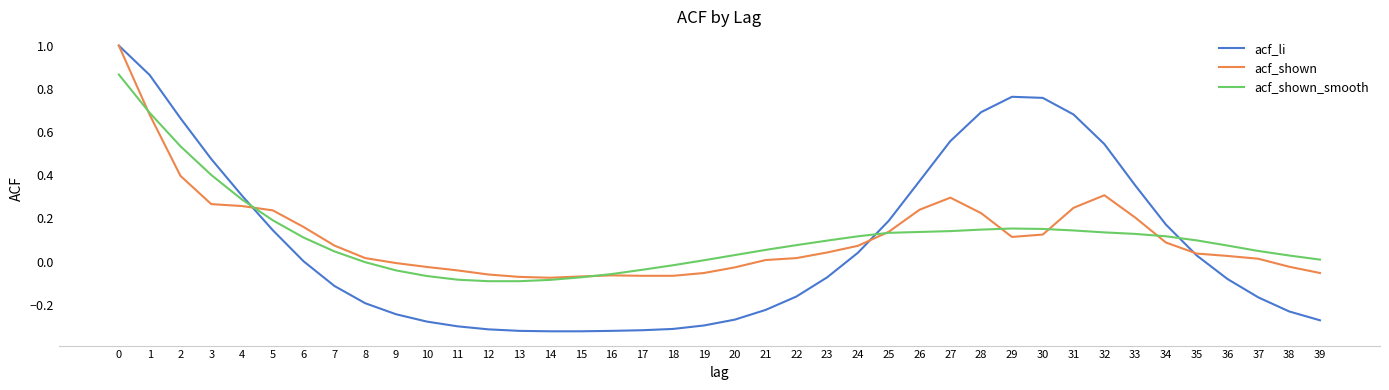

The value of acf_li at 29 is 1.3. True or false?

False